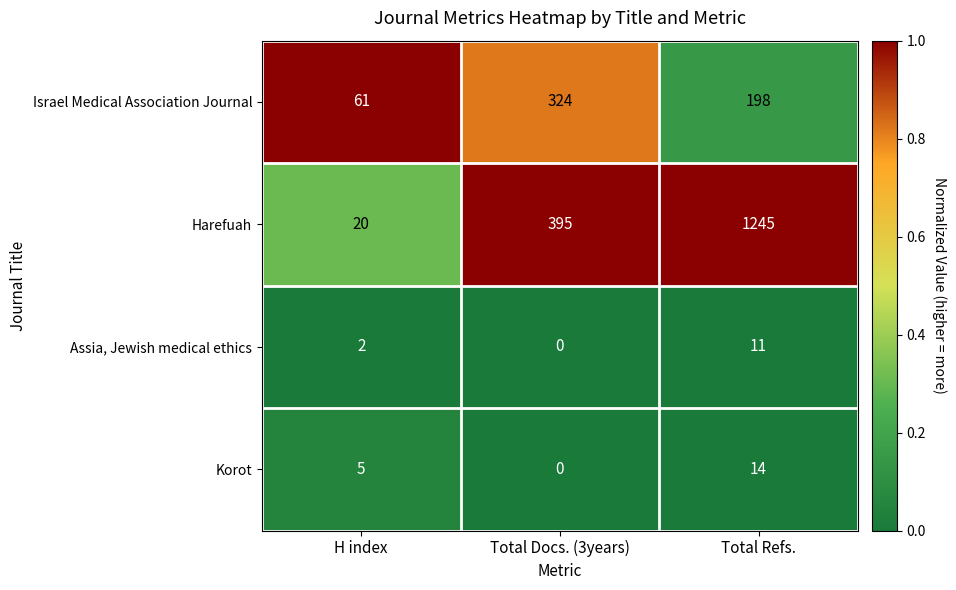

At which label is Harefuah closest to 632?

Total Docs. (3years)